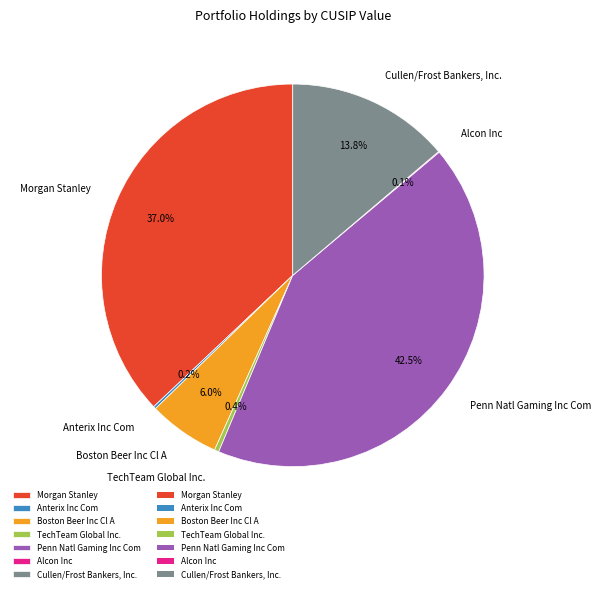

What percentage do Morgan Stanley and TechTeam Global Inc. together represent?

37.4%